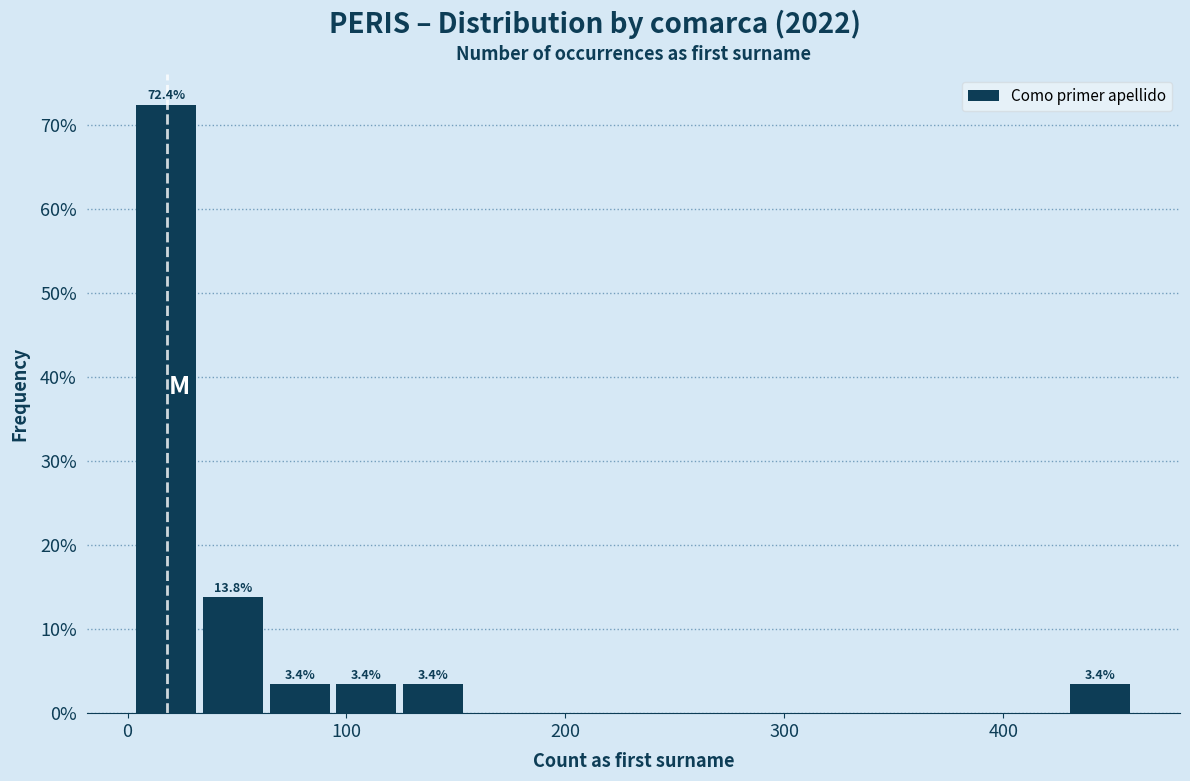

Around what value on the x-axis is the tallest bar? Give the approximate position of its centre, as read against the axis.

20